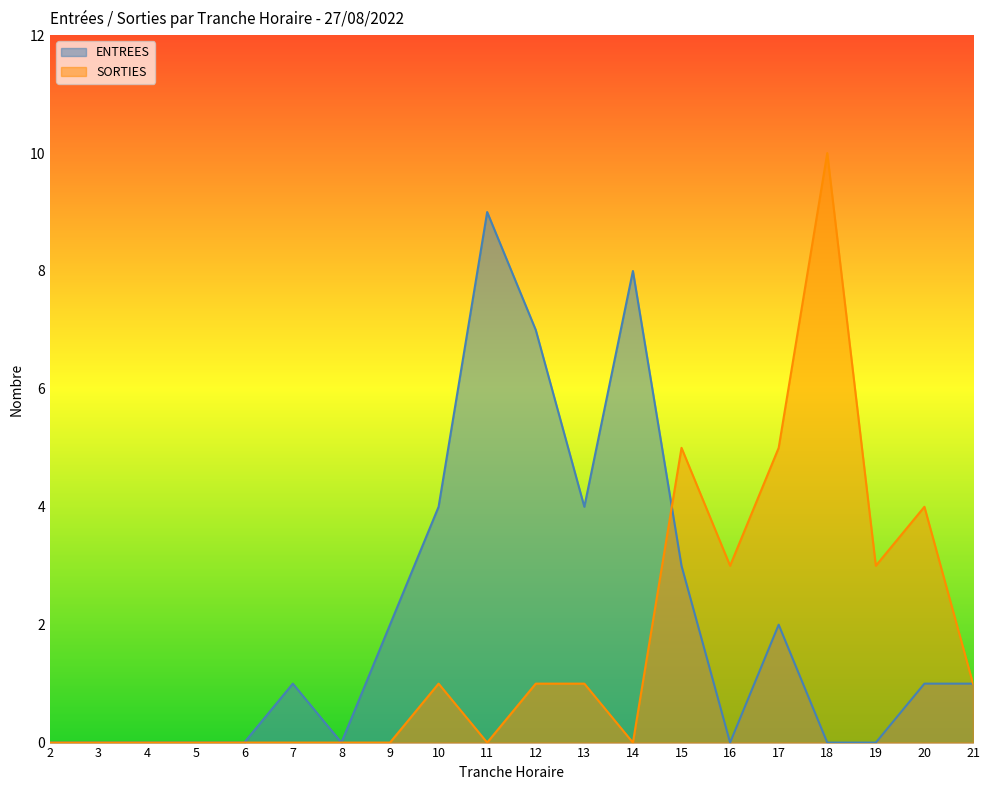

List the labels in order of SORTIES value, largest first.

18, 15, 17, 20, 16, 19, 10, 12, 13, 21, 2, 3, 4, 5, 6, 7, 8, 9, 11, 14